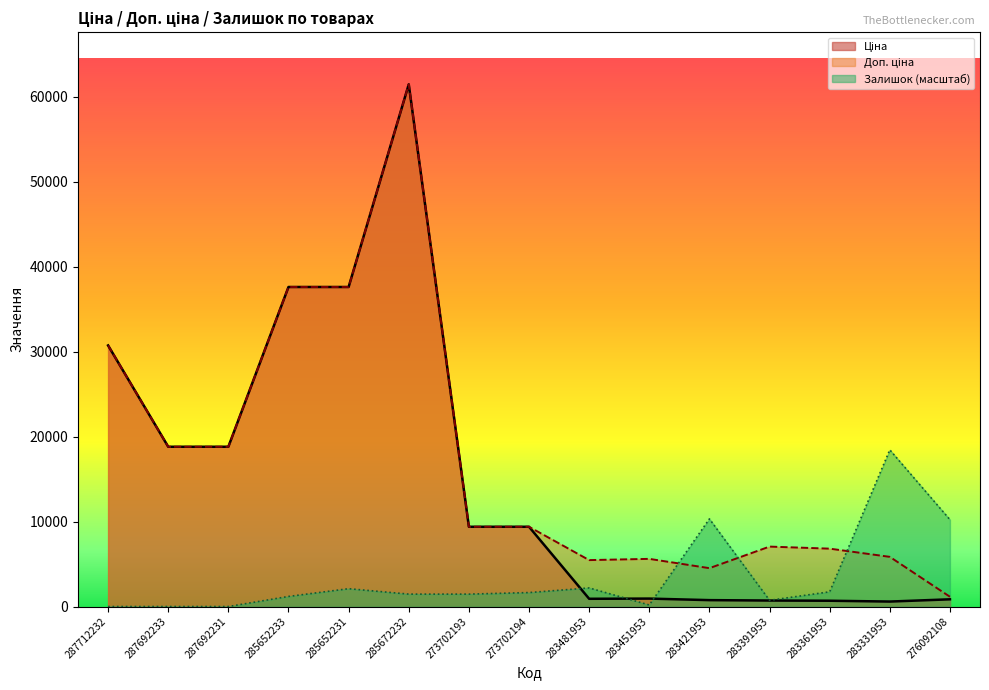

How many interior local peaks does the Ціна series have?

2